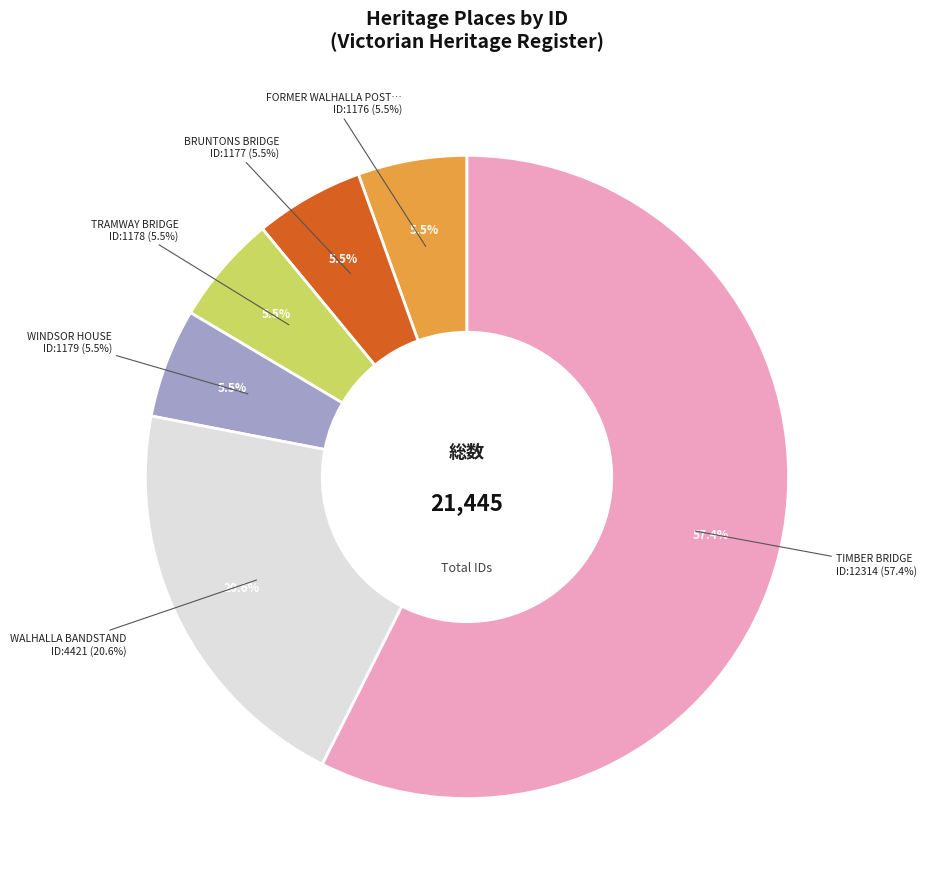

Which category accounts for the majority?

TIMBER BRIDGE